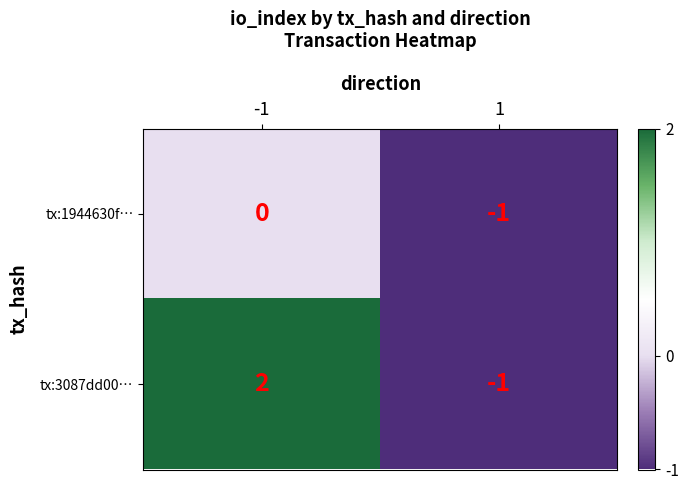

Which series has the largest total across all categories?

tx:3087dd00…